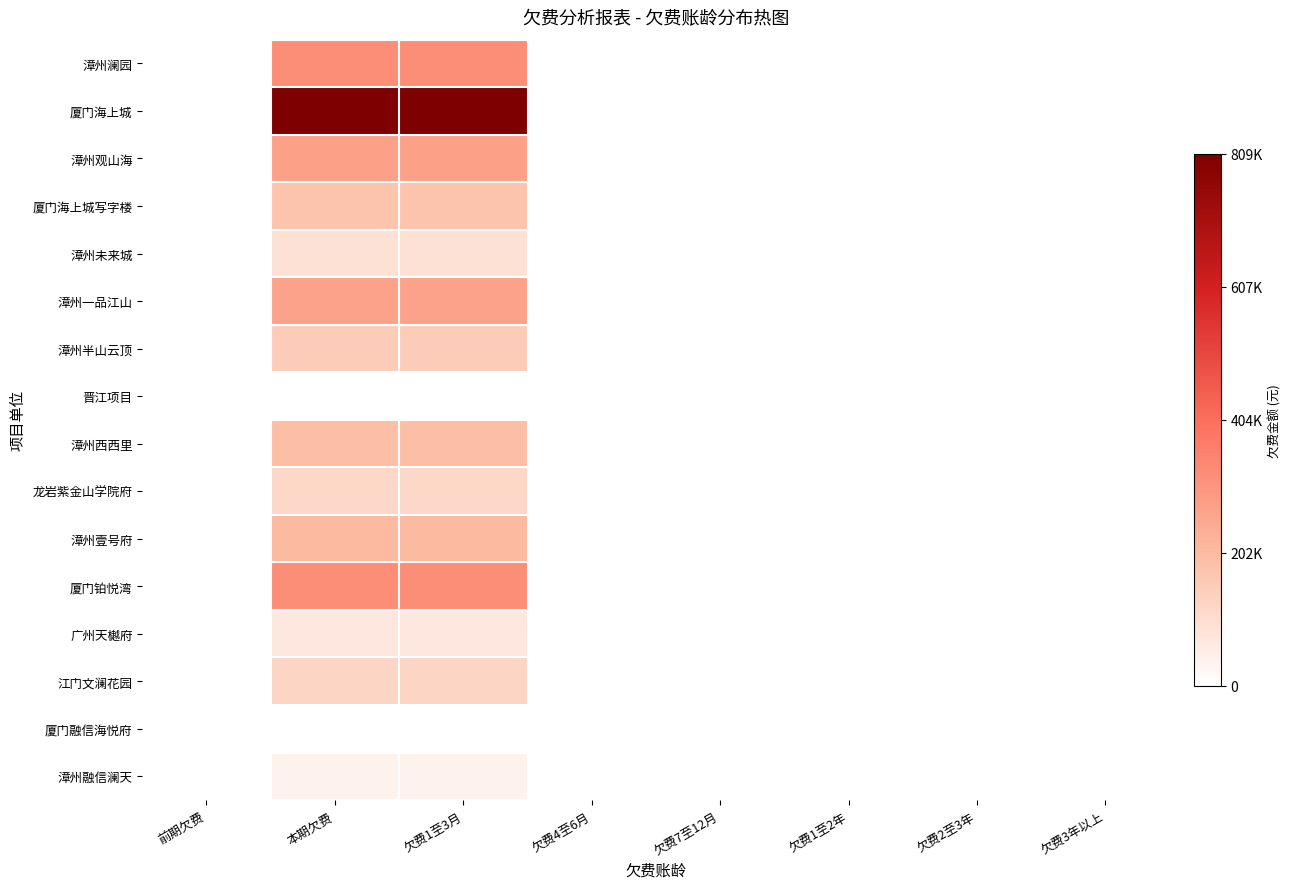

List the series in order of their peak value, highest first.

厦门海上城, 漳州澜园, 厦门铂悦湾, 漳州观山海, 漳州一品江山, 漳州壹号府, 漳州西西里, 厦门海上城写字楼, 漳州半山云顶, 江门文澜花园, 龙岩紫金山学院府, 漳州未来城, 广州天樾府, 漳州融信澜天, 晋江项目, 厦门融信海悦府